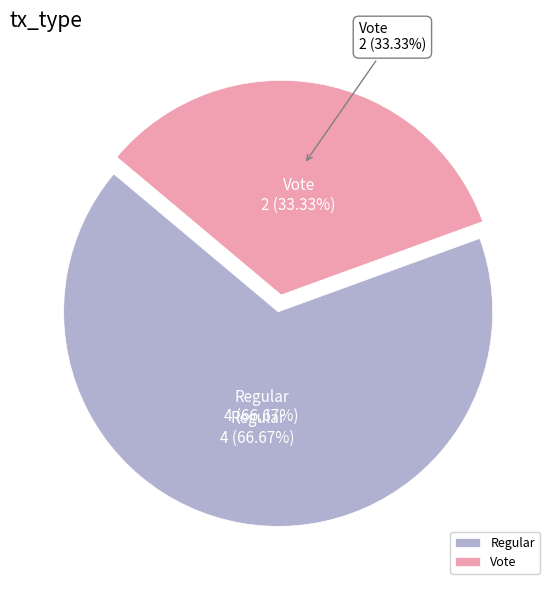

To the nearest percent, what is the combined percentage of Regular and Vote?

100%